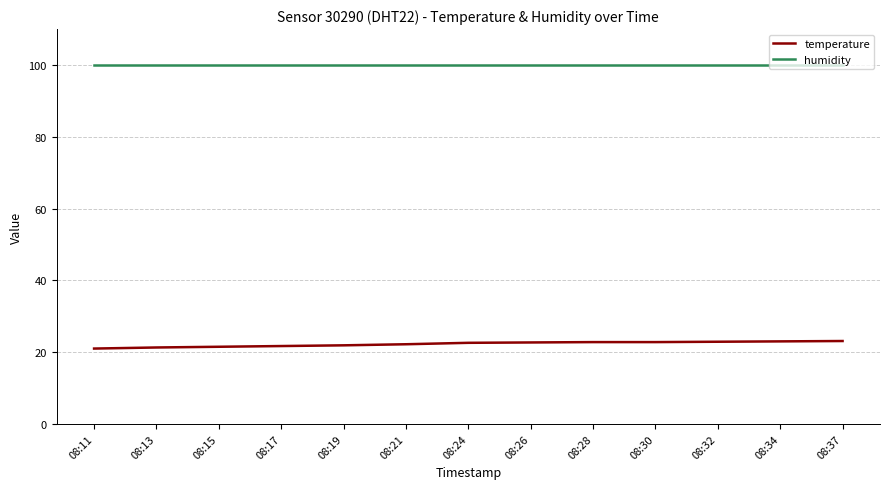

What is the spread (max minus min) of values at 08:15?

78.4